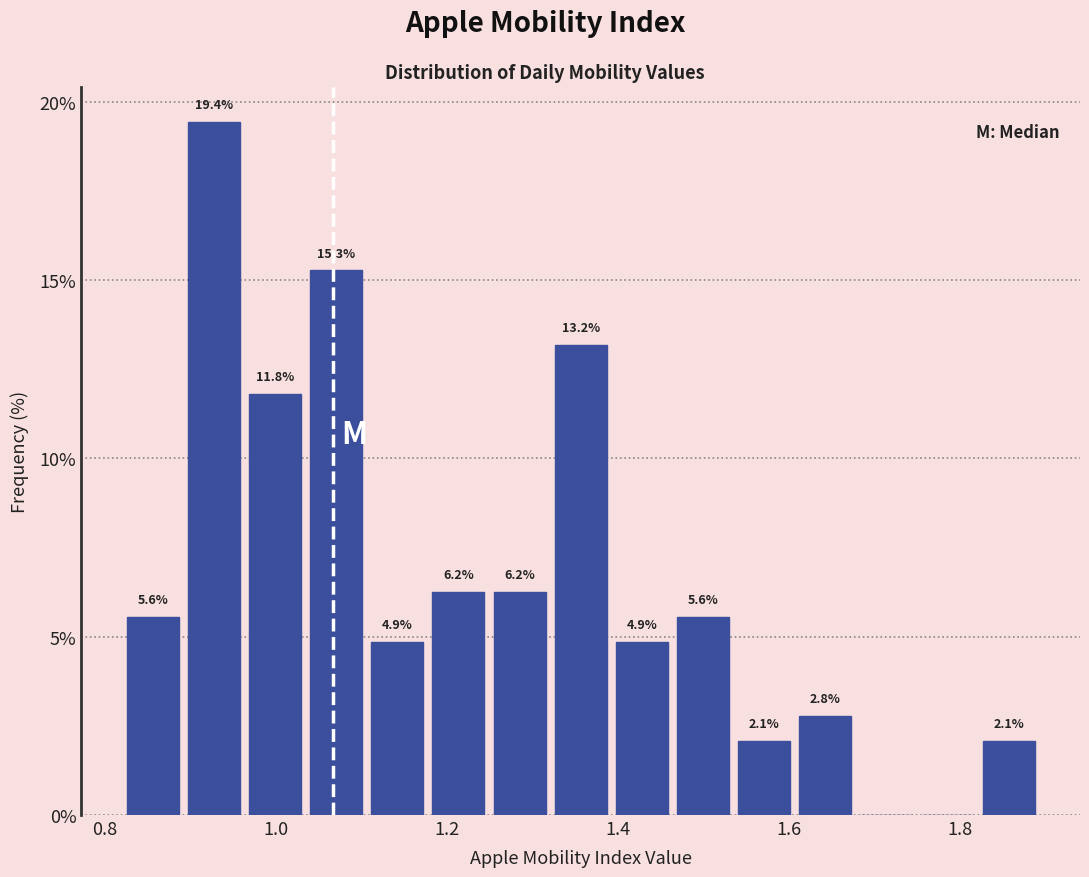

Read against the x-axis, roughly where is the centre of the tallest bar?

0.92